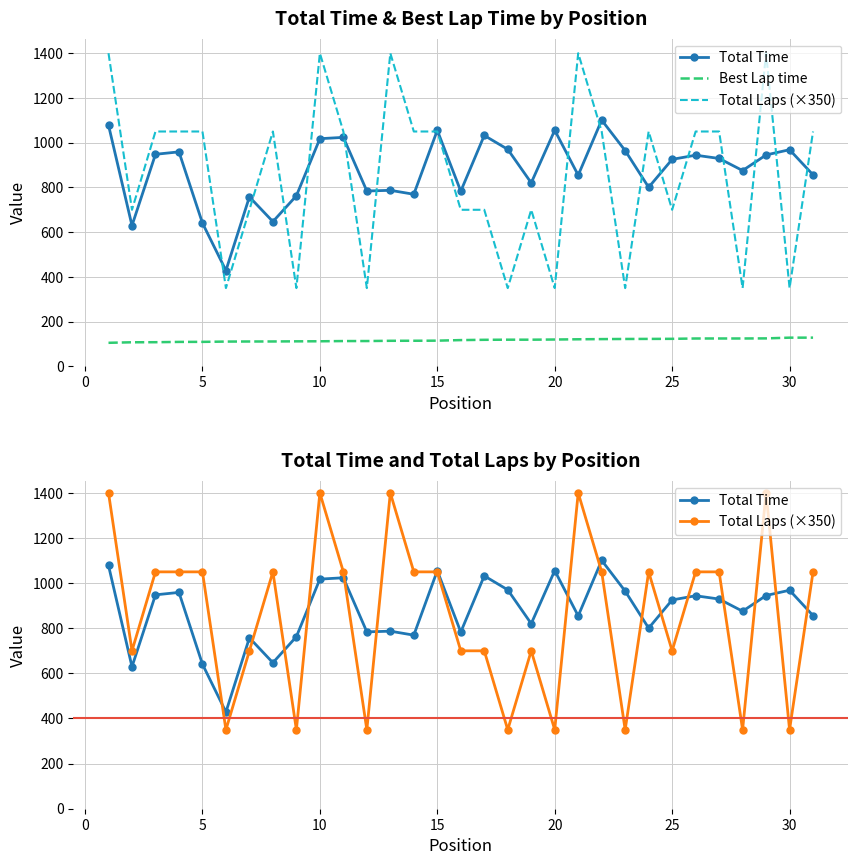

What is the sum of all Total Time values?

27115.3